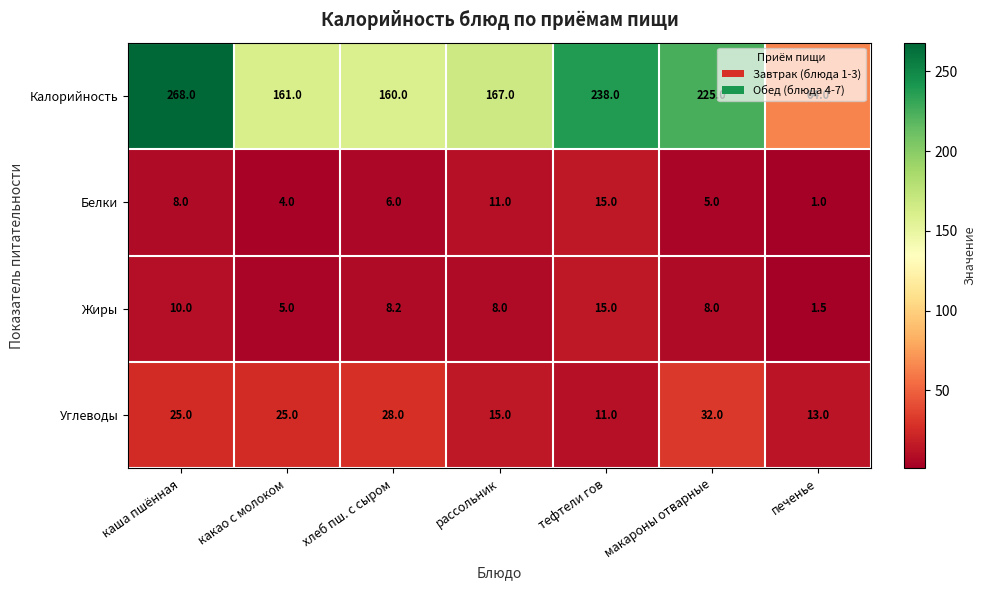

Rank the series at печенье from highest to lowest value.

Калорийность, Углеводы, Жиры, Белки